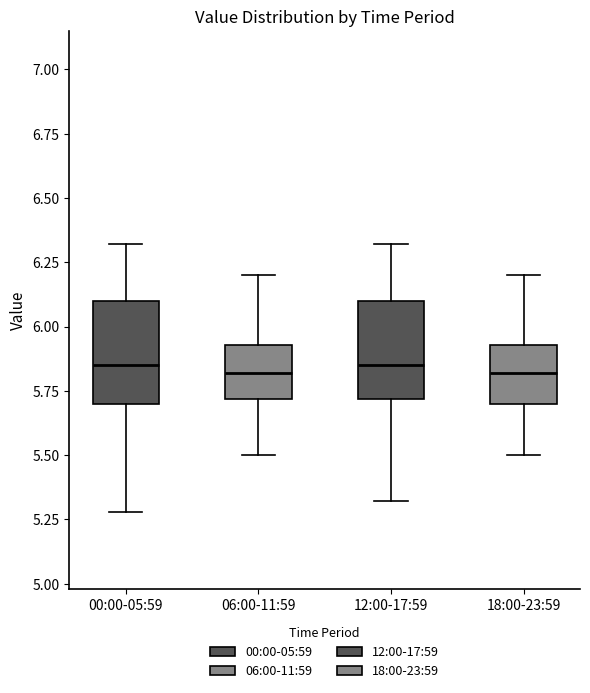

Reading left to right, transcribe this box plot: for each box, give where its median line is, the range the box spans, and where its two whiskers end, as read against the y-axis. The values are not printed on the chart, so give them approximately, as read against the axis.

00:00-05:59: median 5.85, box 5.70 to 6.10, whiskers 5.30 to 6.30
06:00-11:59: median 5.80, box 5.70 to 5.95, whiskers 5.50 to 6.20
12:00-17:59: median 5.85, box 5.70 to 6.10, whiskers 5.30 to 6.30
18:00-23:59: median 5.80, box 5.70 to 5.95, whiskers 5.50 to 6.20